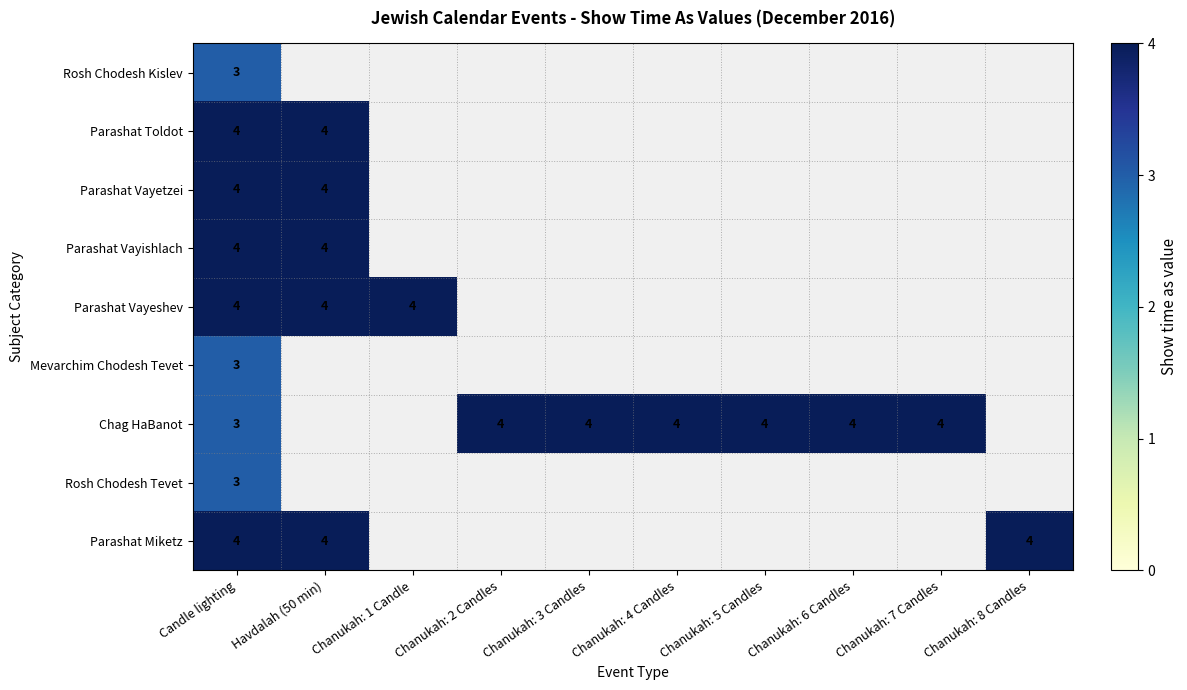

True or false: Chag HaBanot has a value of 5 at Candle lighting.

False